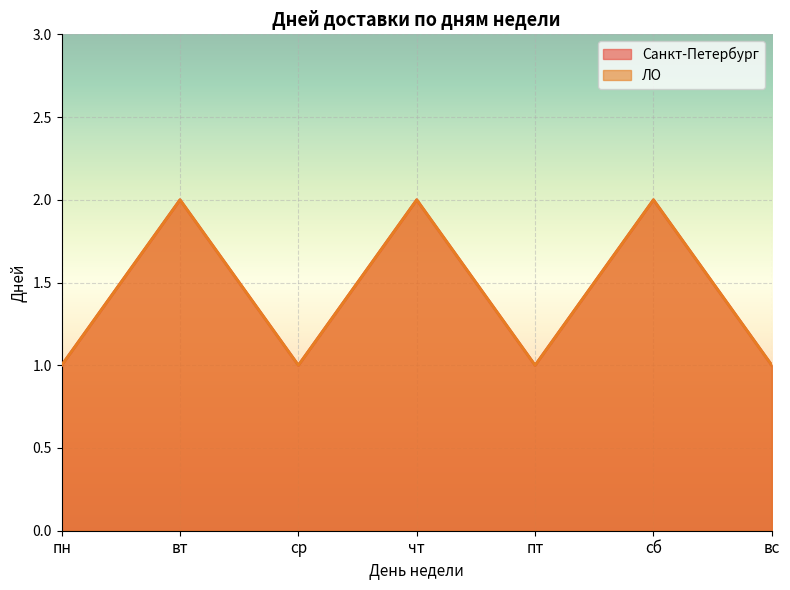

True or false: Санкт-Петербург and ЛО cross at least once.

False